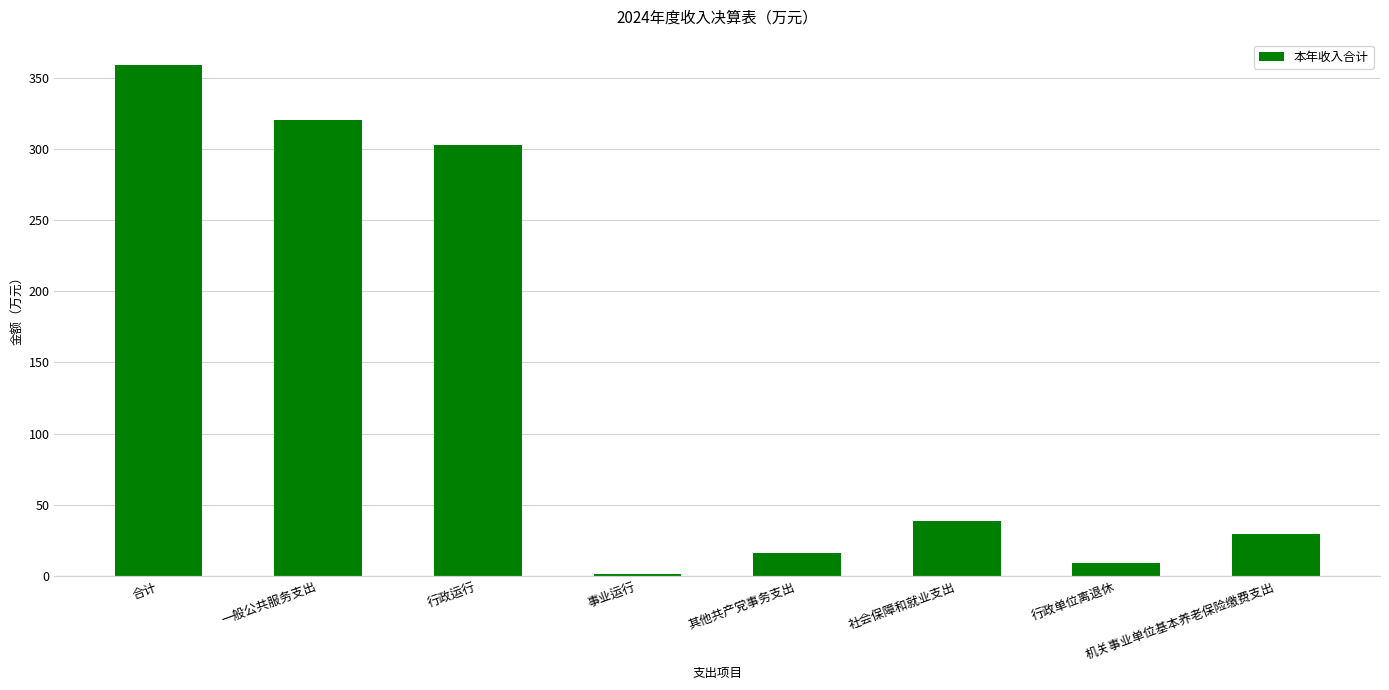

What is the difference between the maximum and minimum values?

357.4